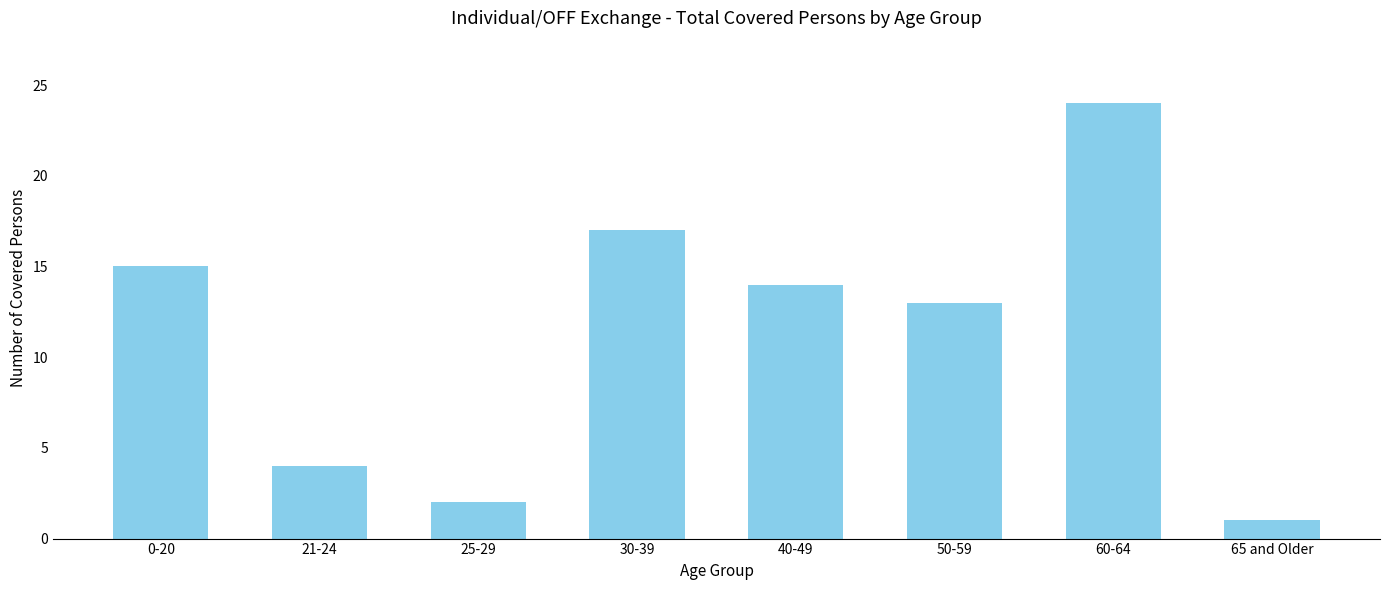

What is the label of the 6th bar from the left?

50-59